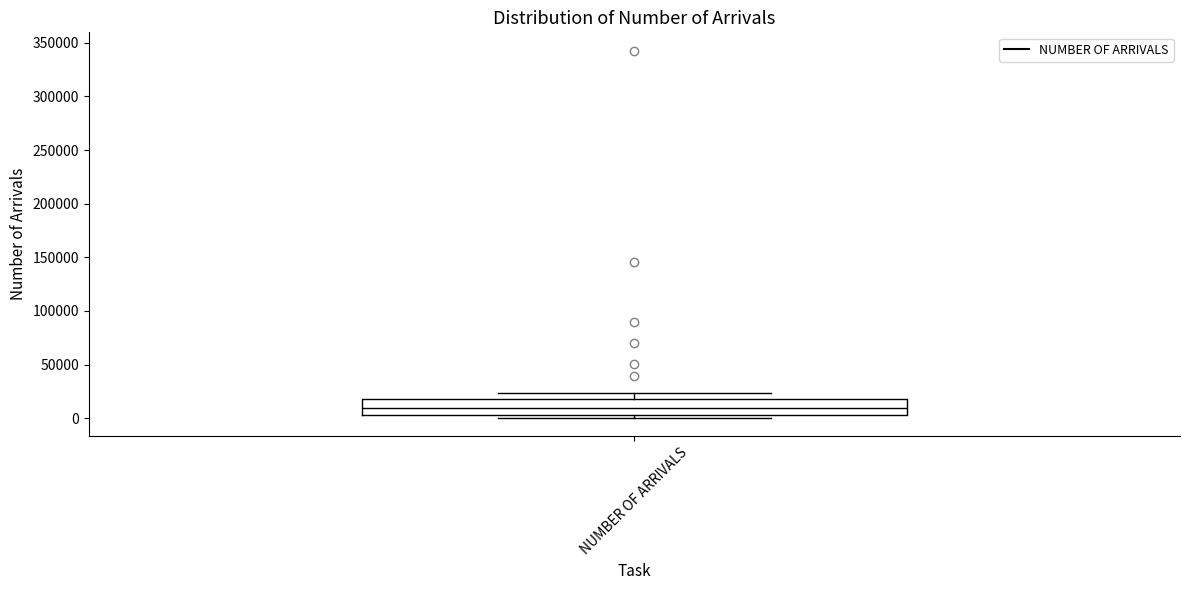

Where does the upper whisker of the box for NUMBER OF ARRIVALS end on the y-axis? The values are not printed on the chart, so give them approximately, as read against the axis.

25000